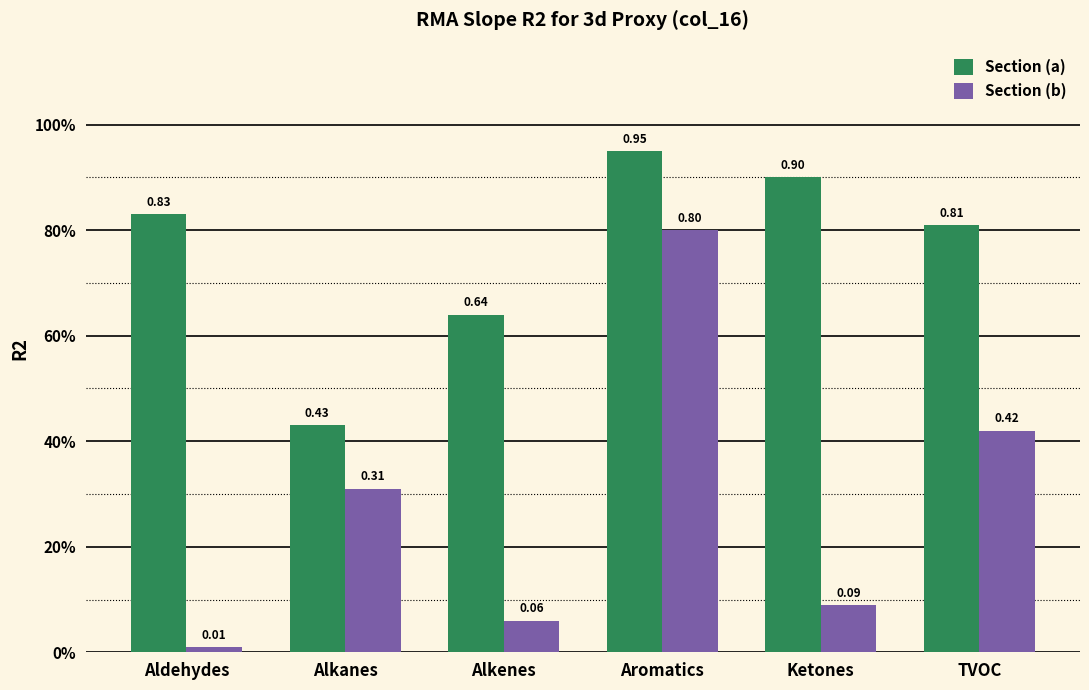

List the series in order of their peak value, lowest first.

Section (b), Section (a)